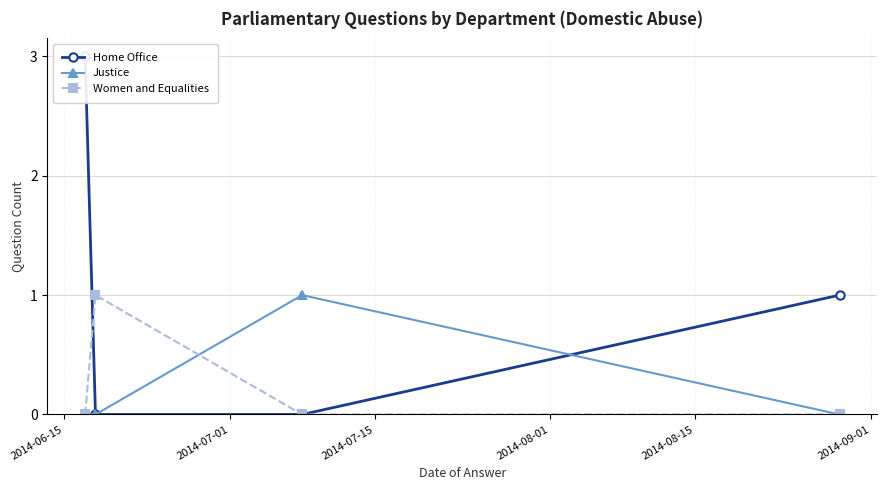

What are all the series names shown in the legend?

Home Office, Justice, Women and Equalities